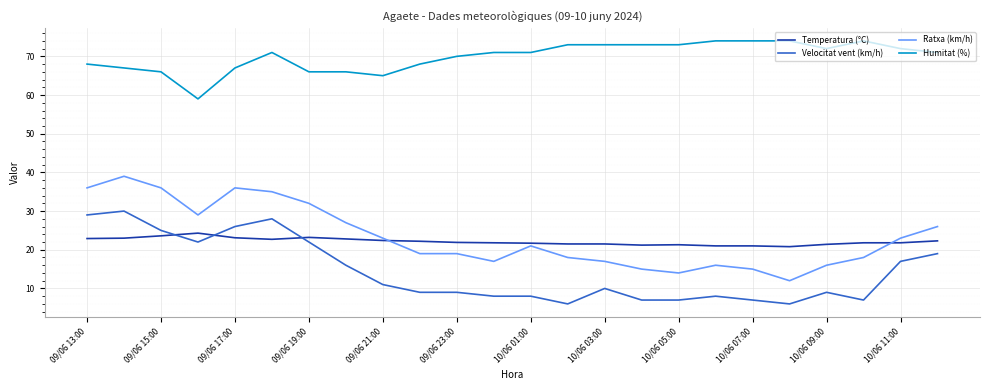

Which series has the largest total across all categories?

Humitat (%)